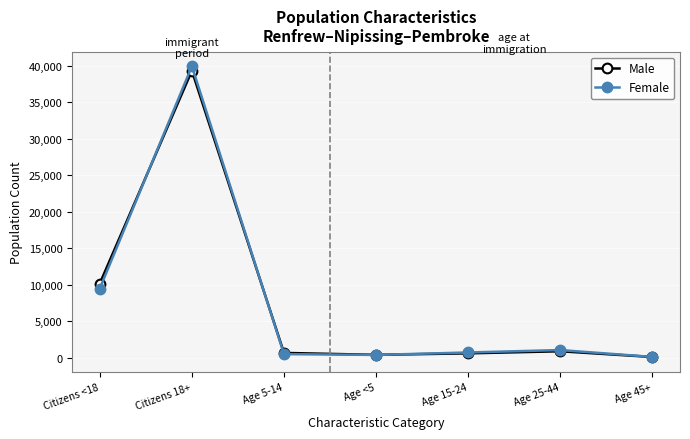

What is the difference between the second highest and second lowest values in the Male series?

9775